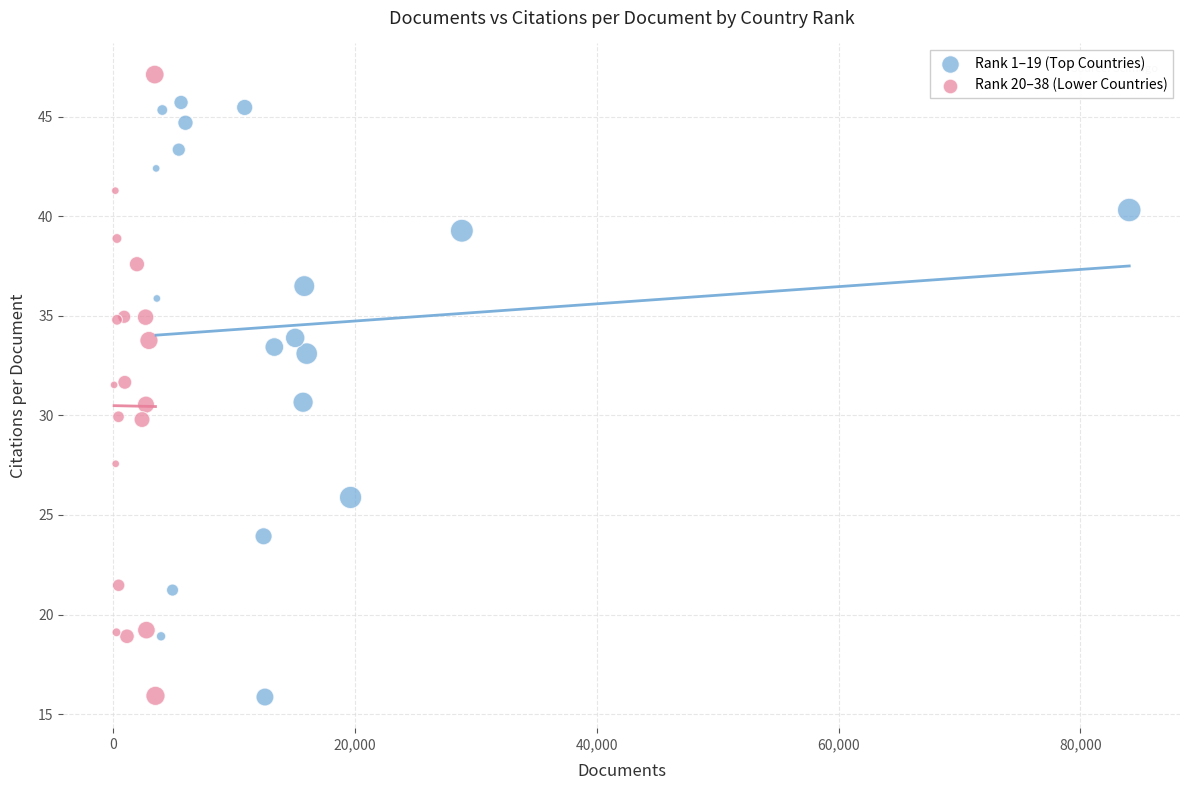

Which series has the largest Y range (max minus min)?

Rank 20–38 (Lower Countries)